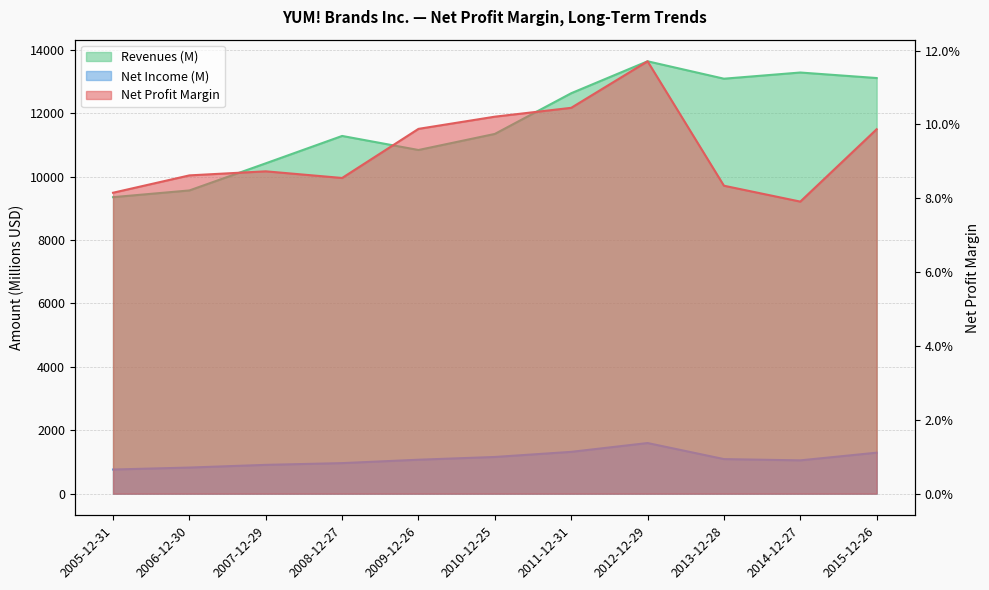

How many data points in Net Income (M) are above 1071?

5